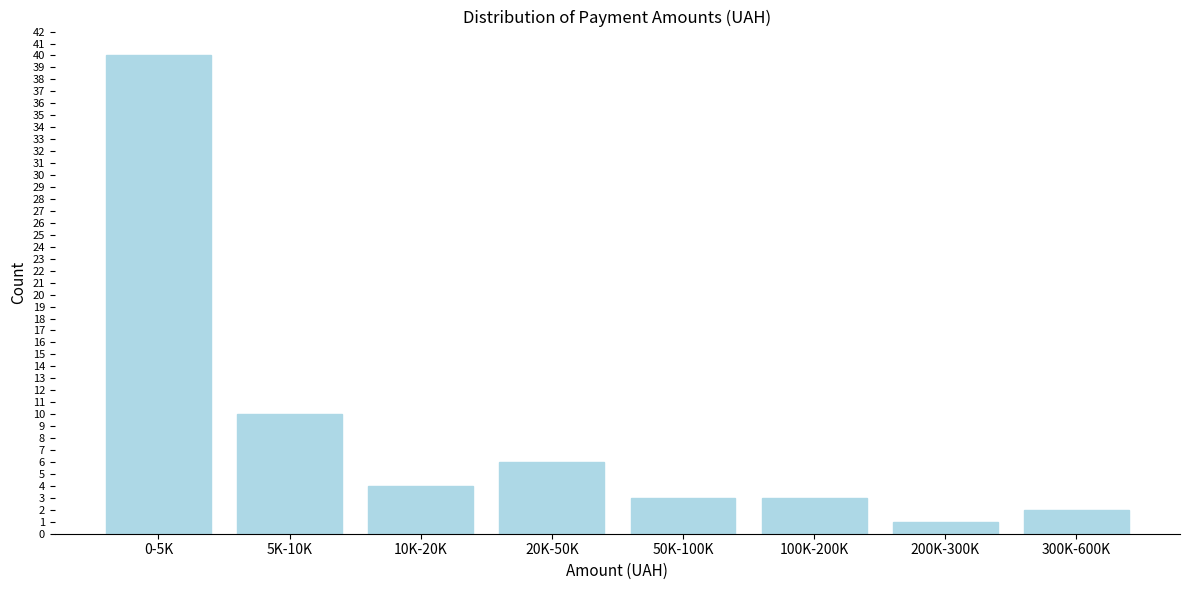

Reading right to left, list all the values displayed in this chart.

300K-600K=2	200K-300K=1	100K-200K=3	50K-100K=3	20K-50K=6	10K-20K=4	5K-10K=10	0-5K=40